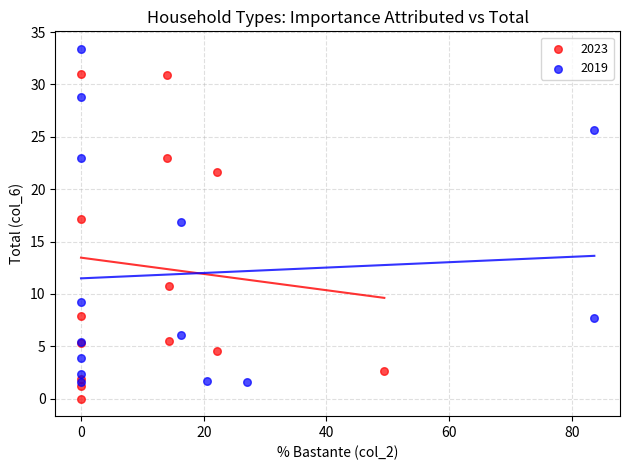

Which series reaches the minimum Y coordinate?

2023